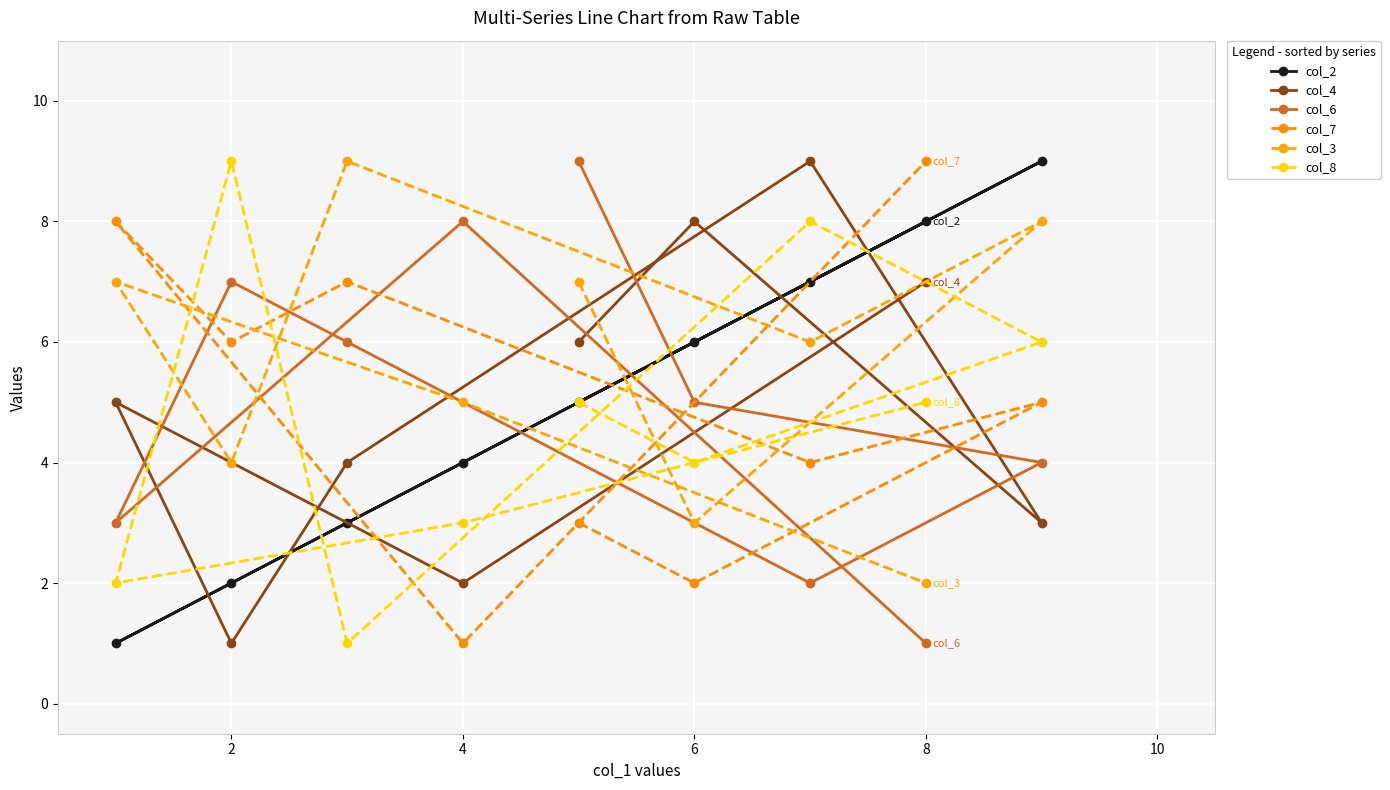

Count the number of data series in this chart.

6